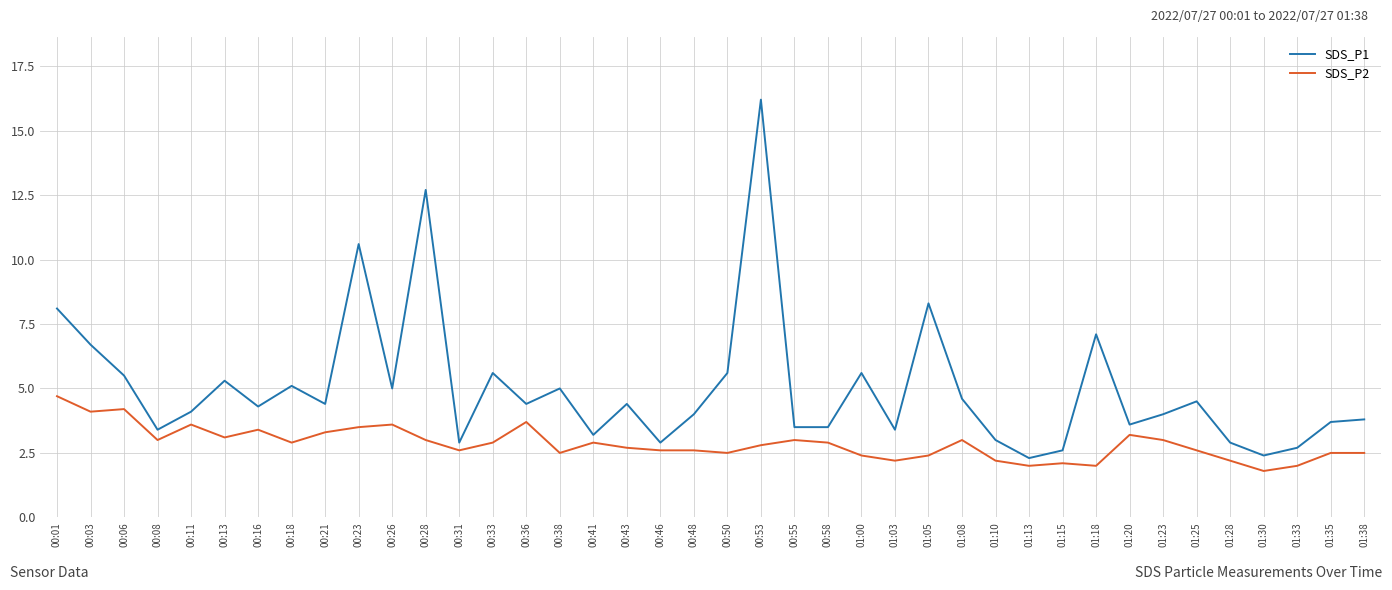

What are all the series names shown in the legend?

SDS_P1, SDS_P2